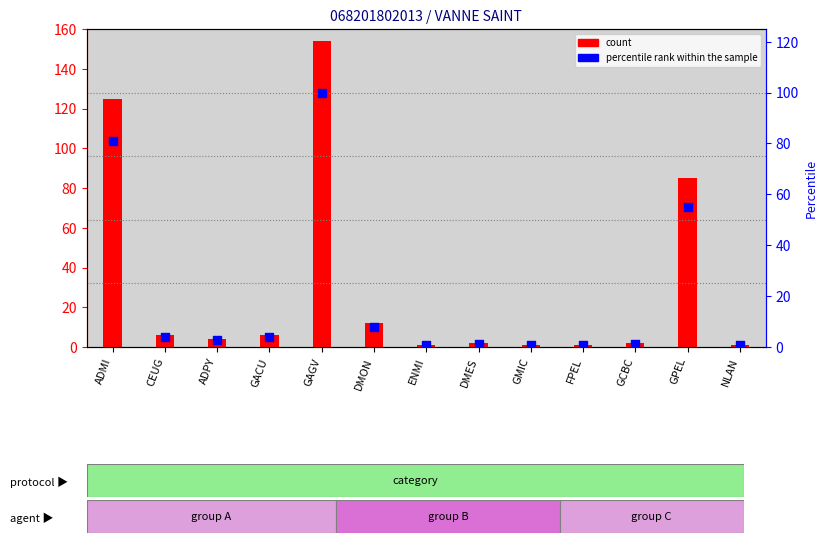

What are all the series names shown in the legend?

count, percentile rank within the sample